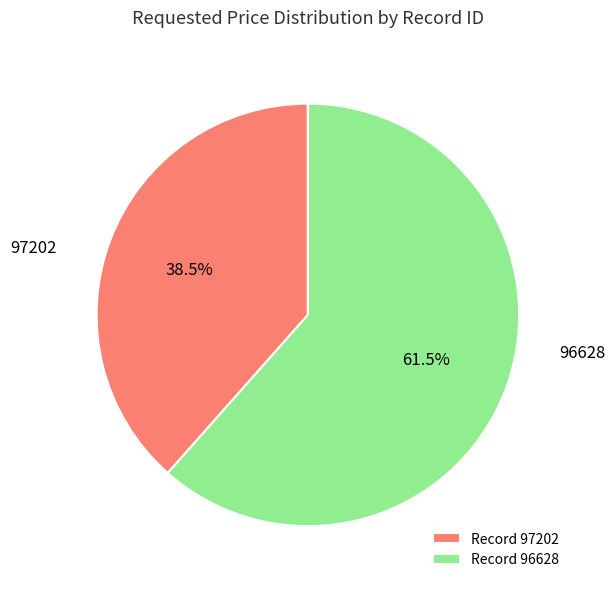

Is there a majority slice in this chart?

Yes